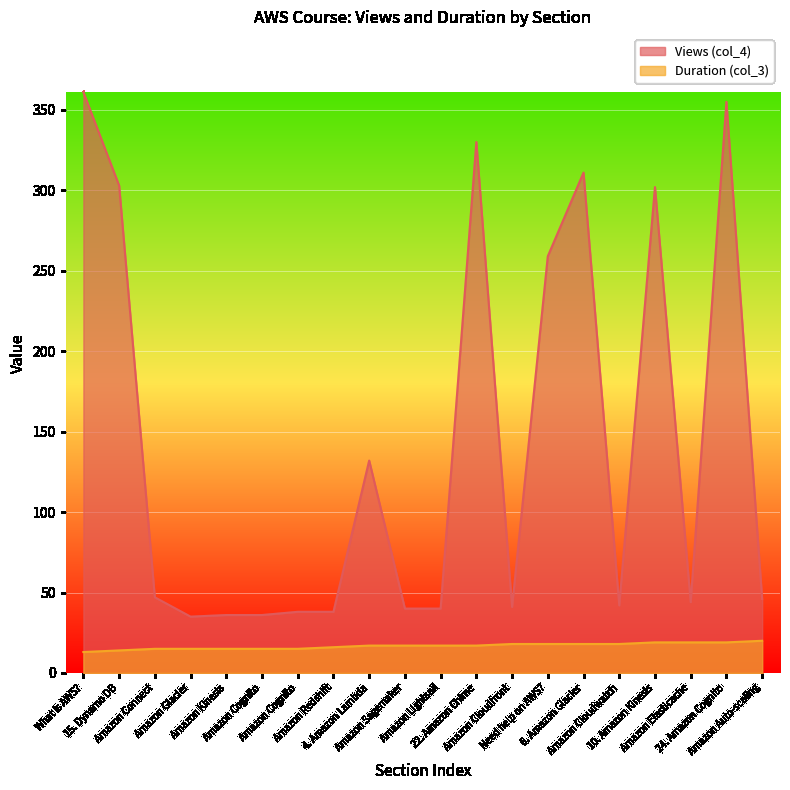

Reading left to right, what are all the values shown in this chart?

Views (col_4): 361	303	47	35	36	36	38	38	132	40	40	330	41	259	311	42	302	44	355	46
Duration (col_3): 13	14	15	15	15	15	15	16	17	17	17	17	18	18	18	18	19	19	19	20